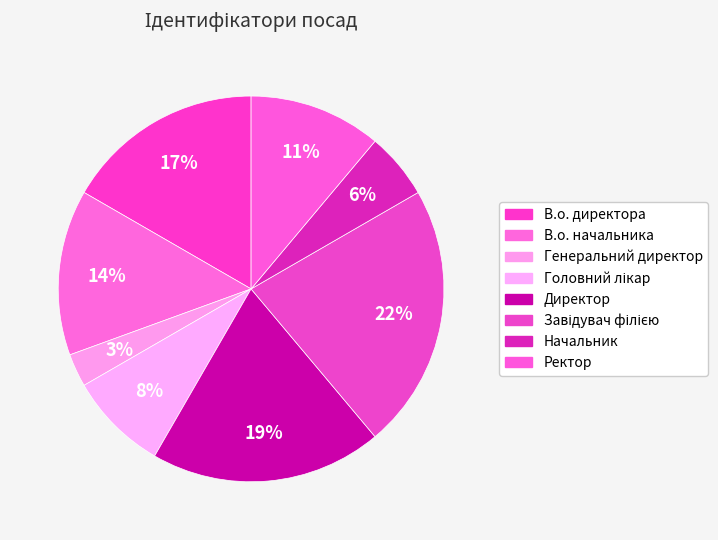

What is the largest slice in the pie chart?

Завідувач філією